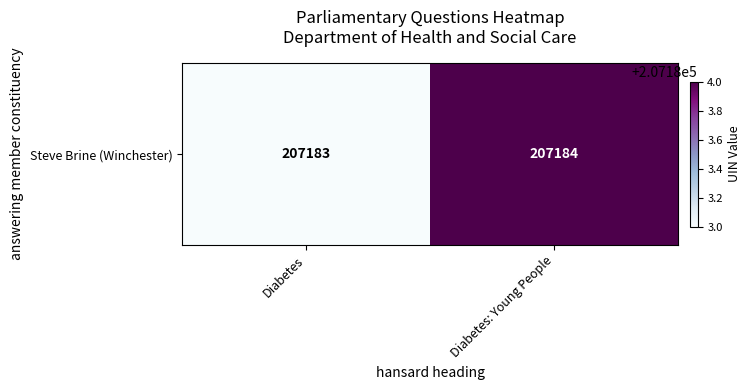

Which label corresponds to the smallest value in the chart?

Diabetes